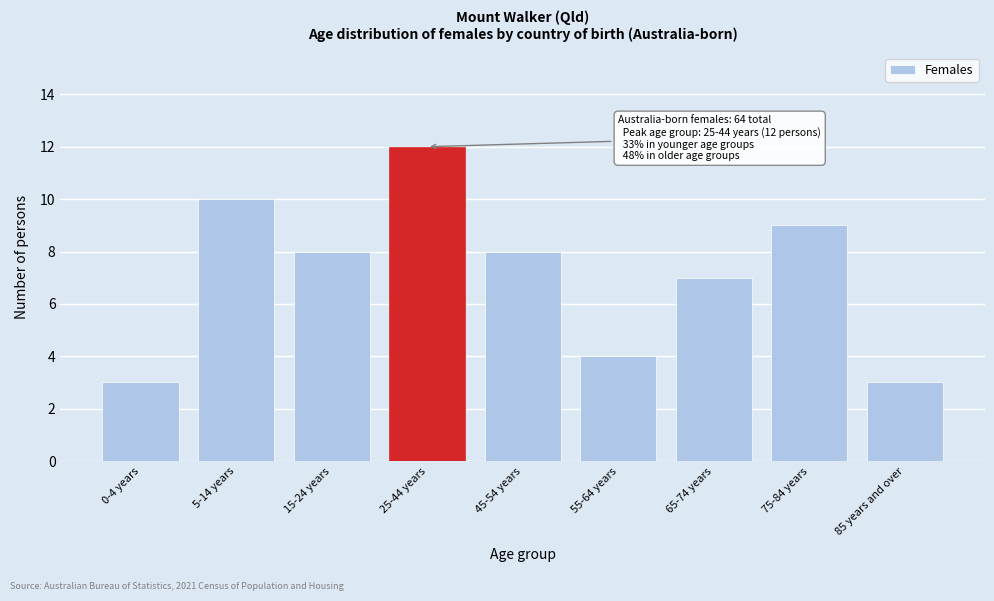

Reading left to right, transcribe all the data shown in this chart.

3	10	8	12	8	4	7	9	3